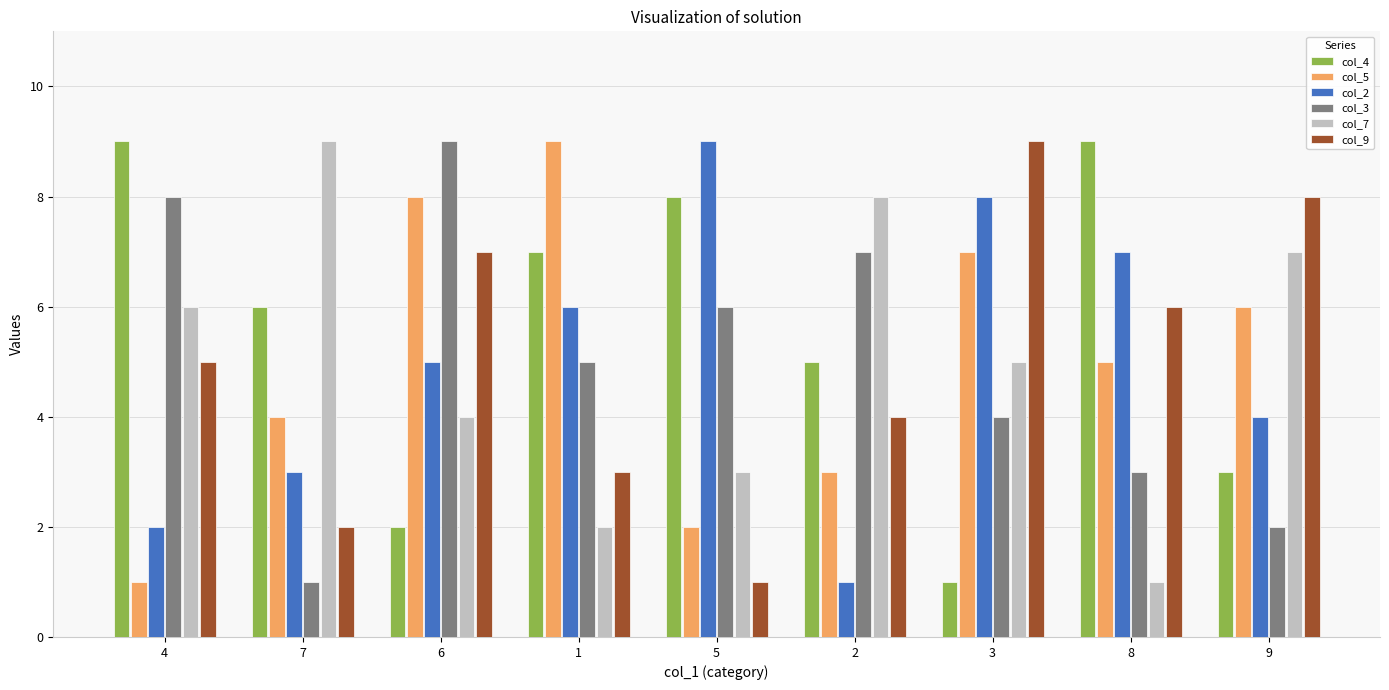

Does the chart contain any negative values?

No